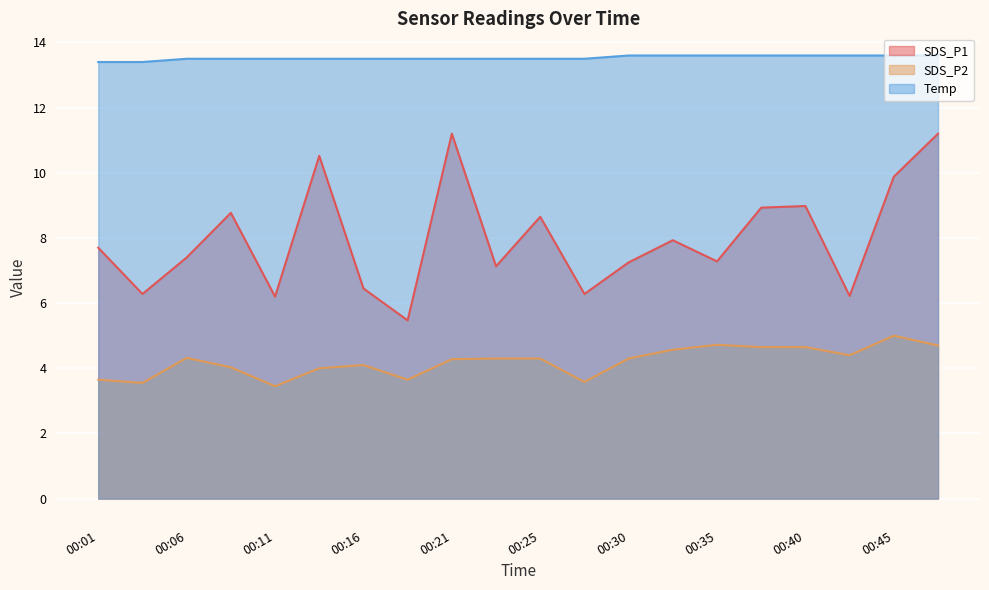

What is the difference between the maximum and minimum values in the SDS_P1 series?

5.7